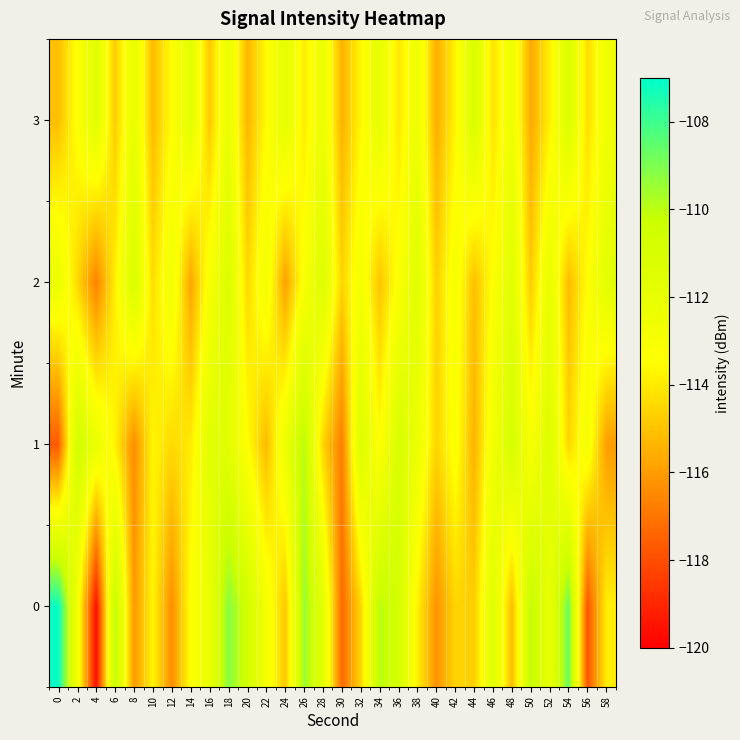

At which category is the sum across all series the highest?

18